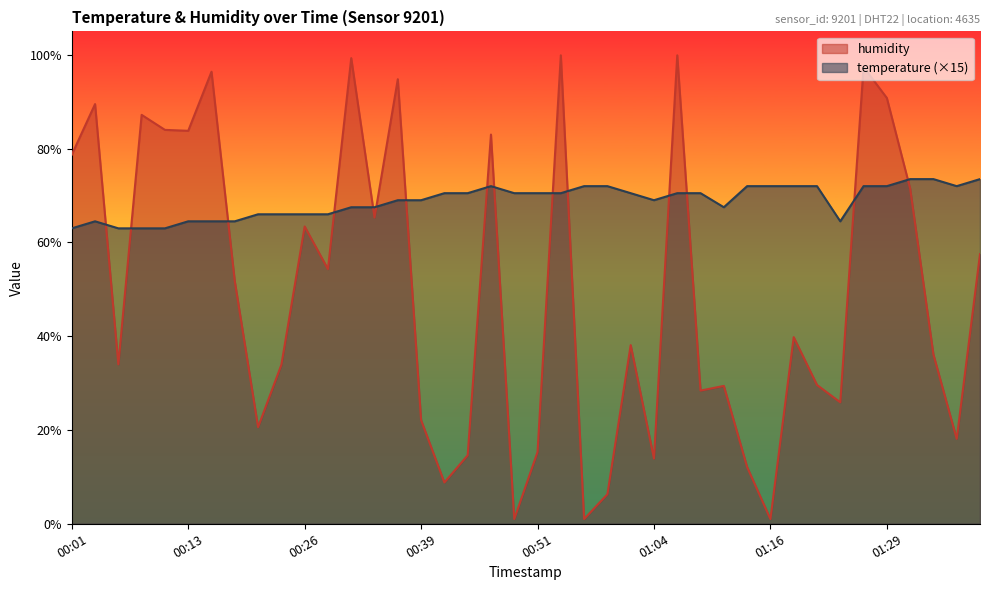

How many interior local peaks does the humidity series have?

13